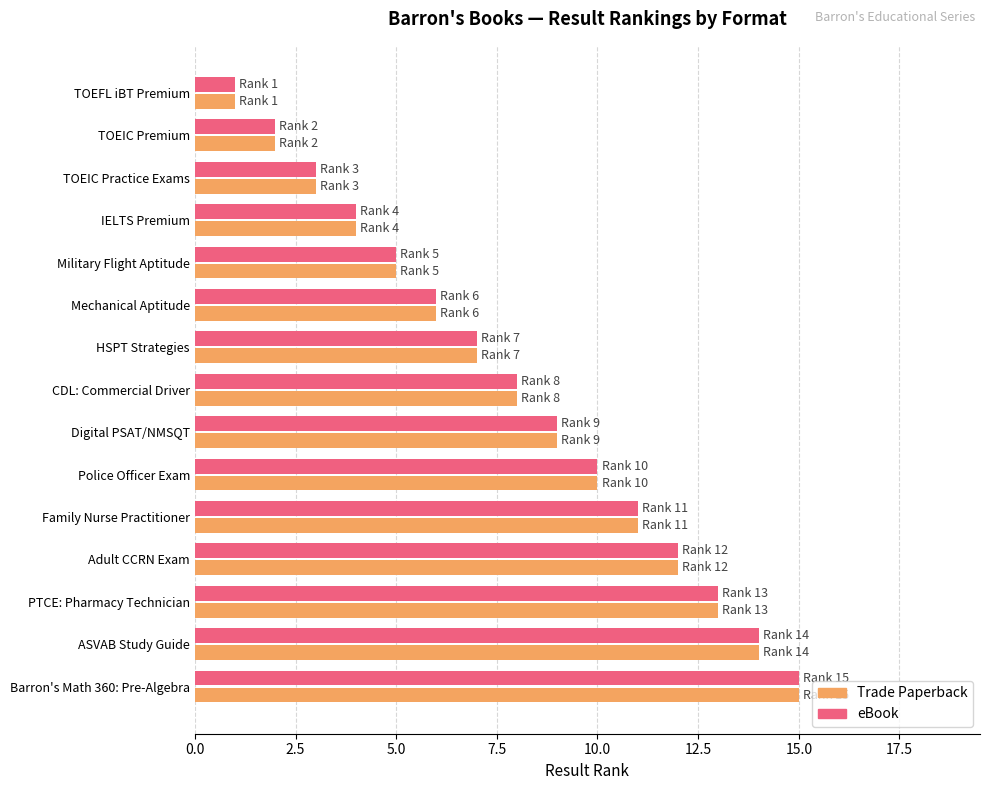

Rank the categories by Trade Paperback value from lowest to highest.

TOEFL iBT Premium, TOEIC Premium, TOEIC Practice Exams, IELTS Premium, Military Flight Aptitude, Mechanical Aptitude, HSPT Strategies, CDL: Commercial Driver, Digital PSAT/NMSQT, Police Officer Exam, Family Nurse Practitioner, Adult CCRN Exam, PTCE: Pharmacy Technician, ASVAB Study Guide, Barron's Math 360: Pre-Algebra